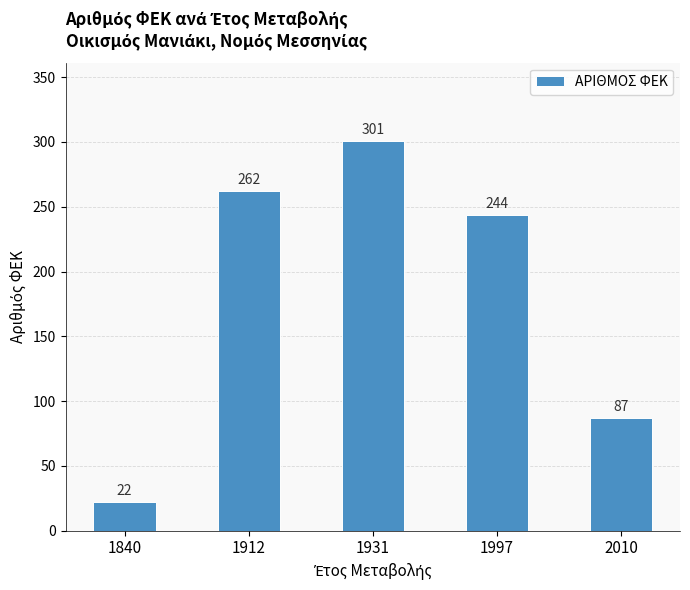

Rank the categories by value from highest to lowest.

1931, 1912, 1997, 2010, 1840